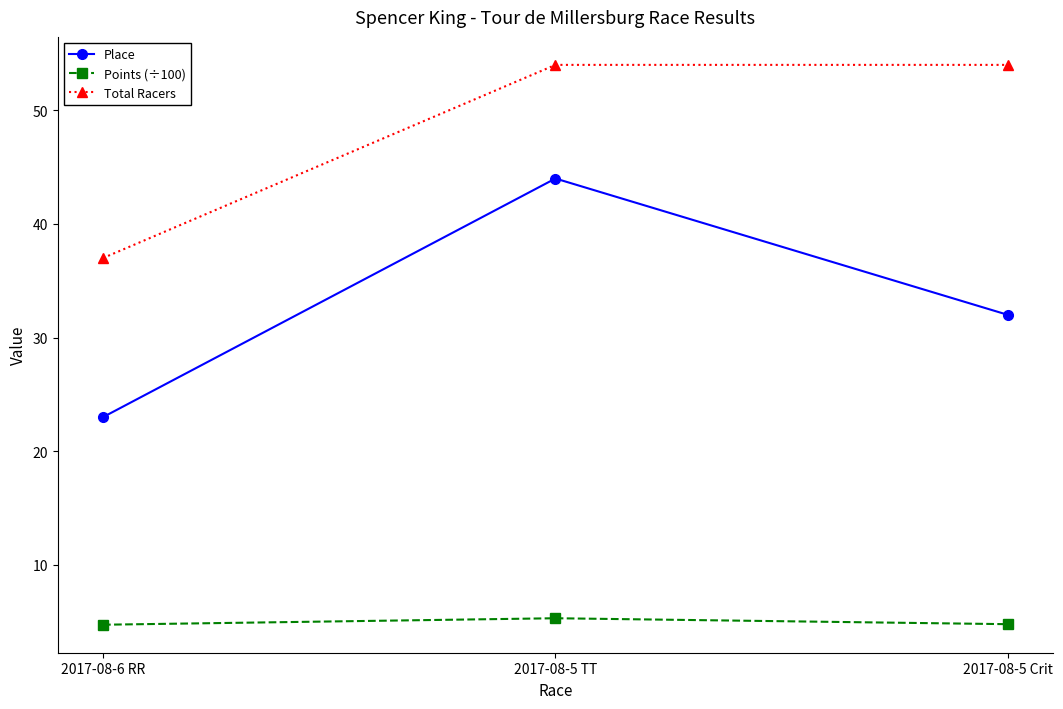

What is the difference between the maximum and minimum values in the Total Racers series?

17.0